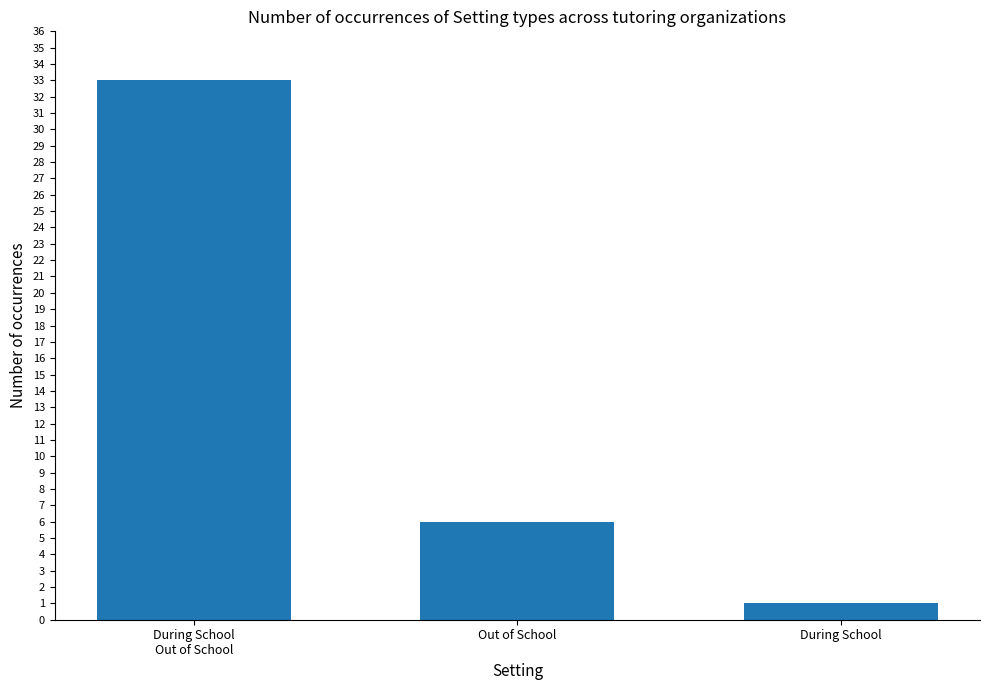

Rank the categories by value from lowest to highest.

During School, Out of School, During School
Out of School